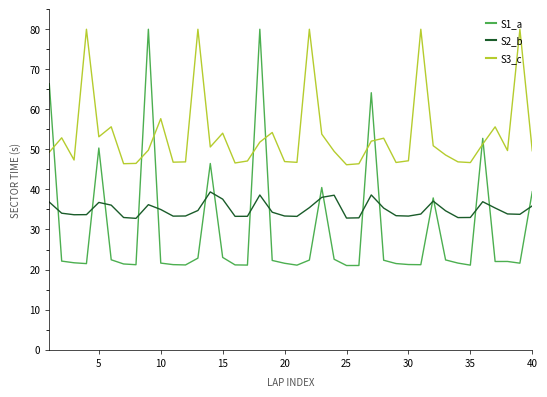

Rank the series by their average value, from highest to lowest.

S3_c, S2_b, S1_a